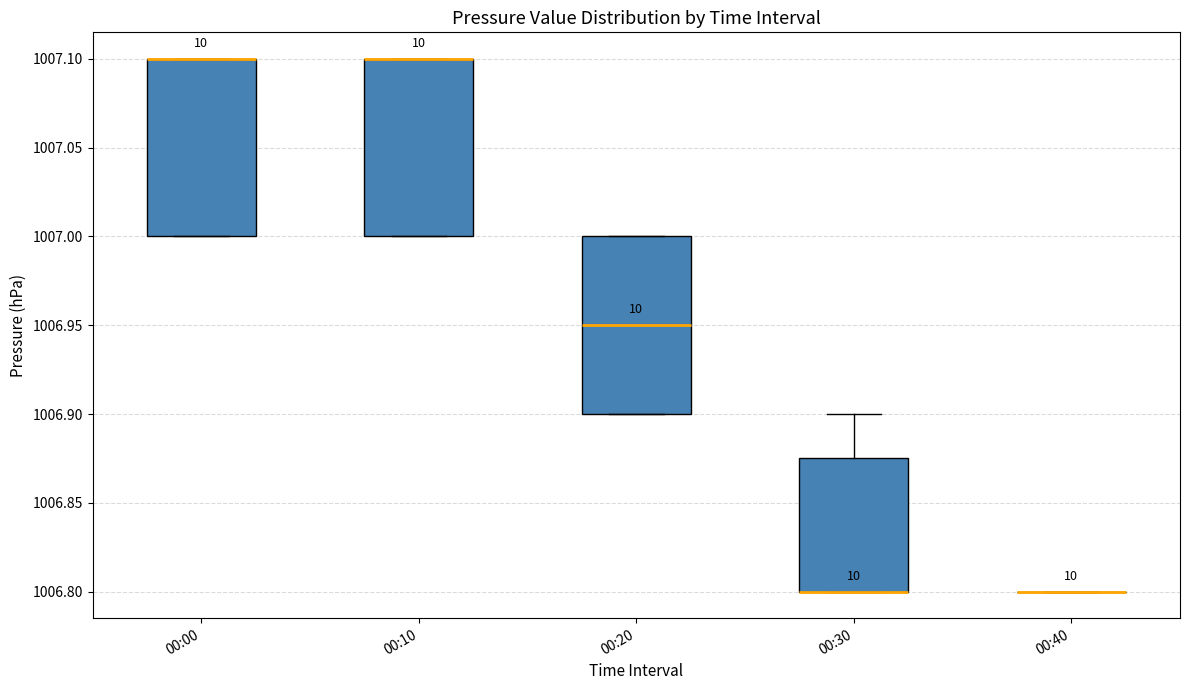

Reading left to right, read every box against the y-axis: the position of its median line, the range the box covers, and the ends of its whiskers. The values are not printed on the chart, so give them approximately, as read against the axis.

00:00: median 1007.100 (drawn on the box's upper edge), box 1007.000 to 1007.100, whiskers 1007.000 to 1007.100
00:10: median 1007.100 (drawn on the box's upper edge), box 1007.000 to 1007.100, whiskers 1007.000 to 1007.100
00:20: median 1006.950, box 1006.900 to 1007.000, whiskers 1006.900 to 1007.000
00:30: median 1006.800 (drawn on the box's lower edge), box 1006.800 to 1006.875, whiskers 1006.800 to 1006.900
00:40: box collapsed to a line at 1006.800, whiskers 1006.800 to 1006.800